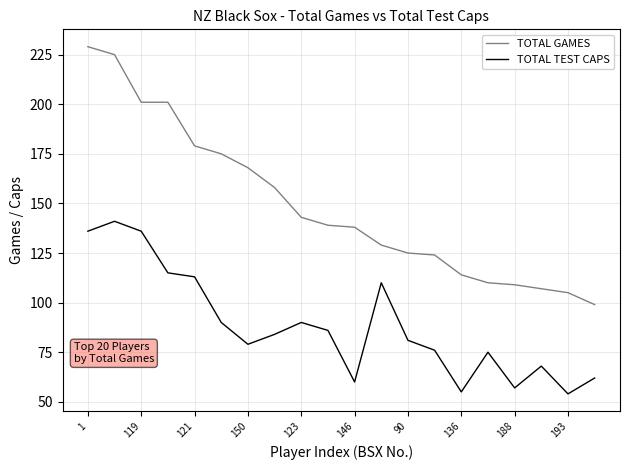

What is the minimum value for TOTAL TEST CAPS?

54